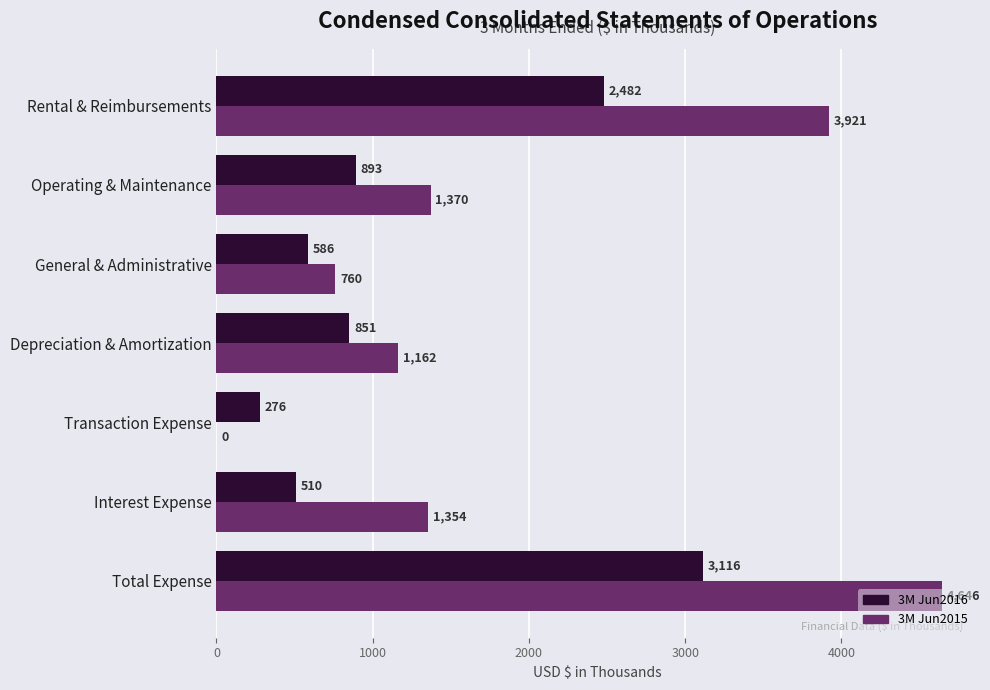

What is the sum of the 3M Jun2016 values at Operating & Maintenance and Depreciation & Amortization?

1744